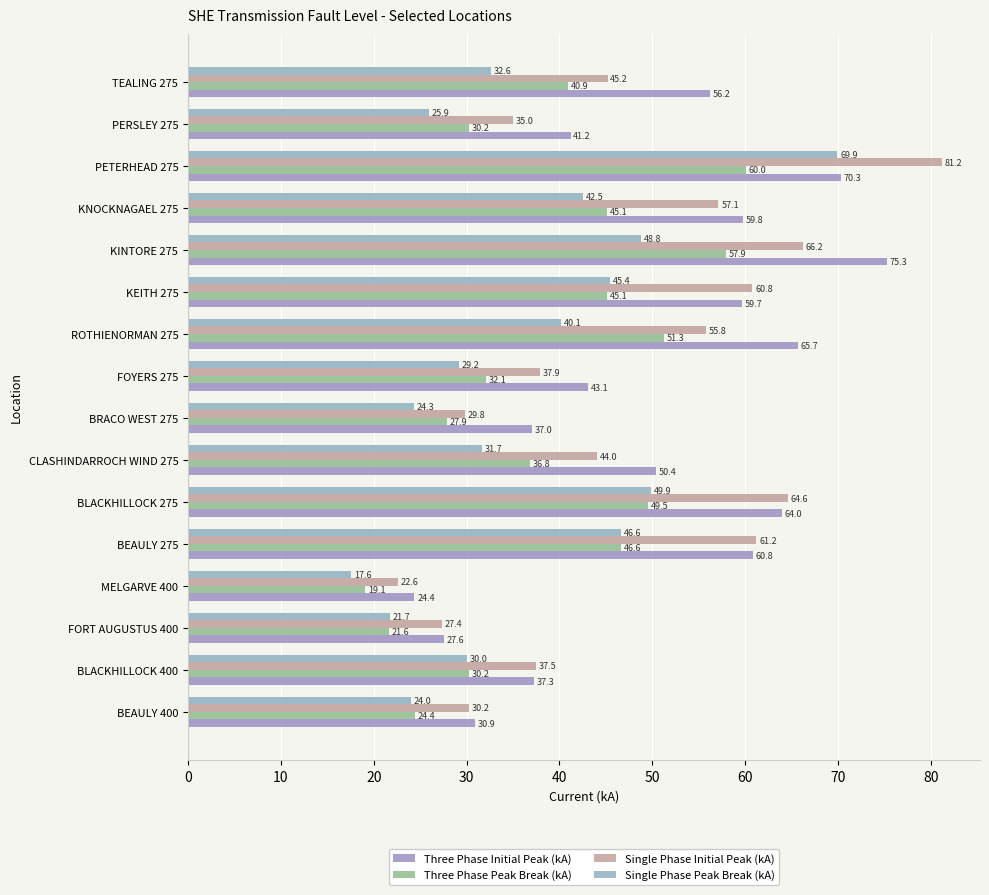

Which series has the widest spread of values?

Single Phase Initial Peak (kA)